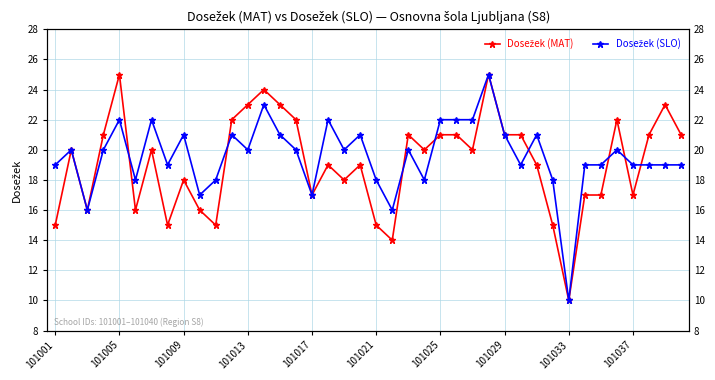

Which series has the largest range (max minus min)?

Dosežek (MAT)